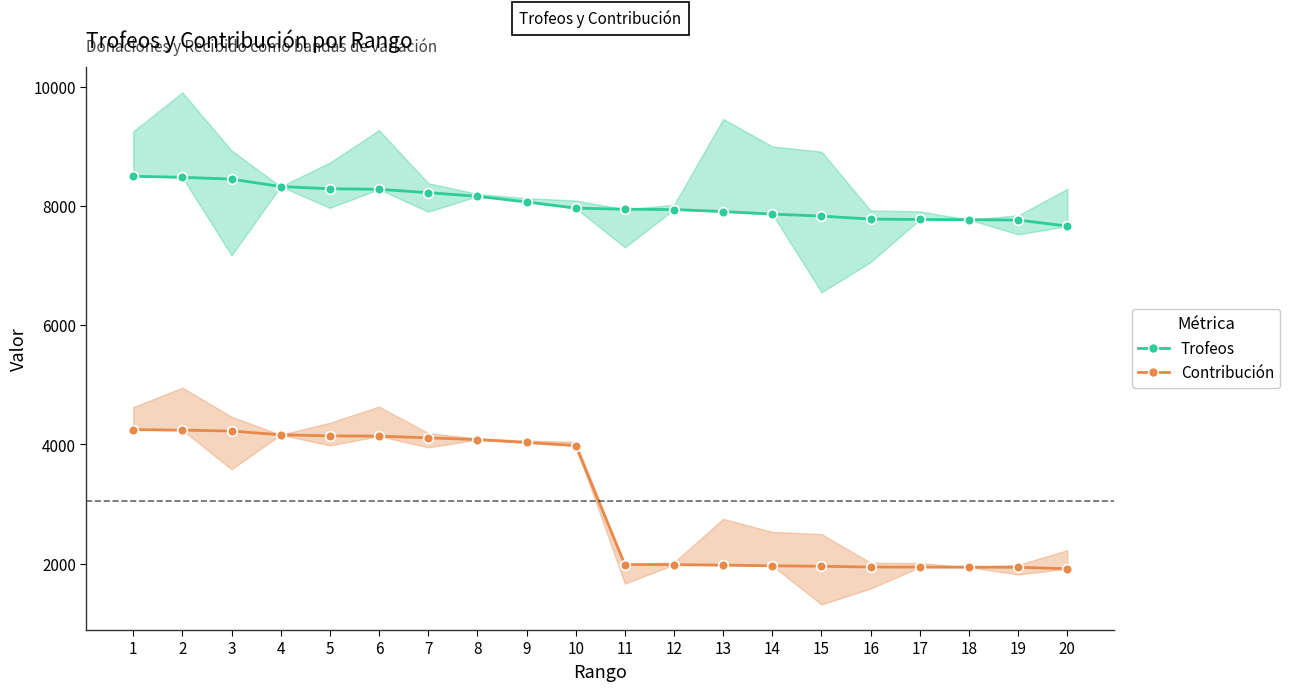

What are all the series names shown in the legend?

Trofeos, Contribución